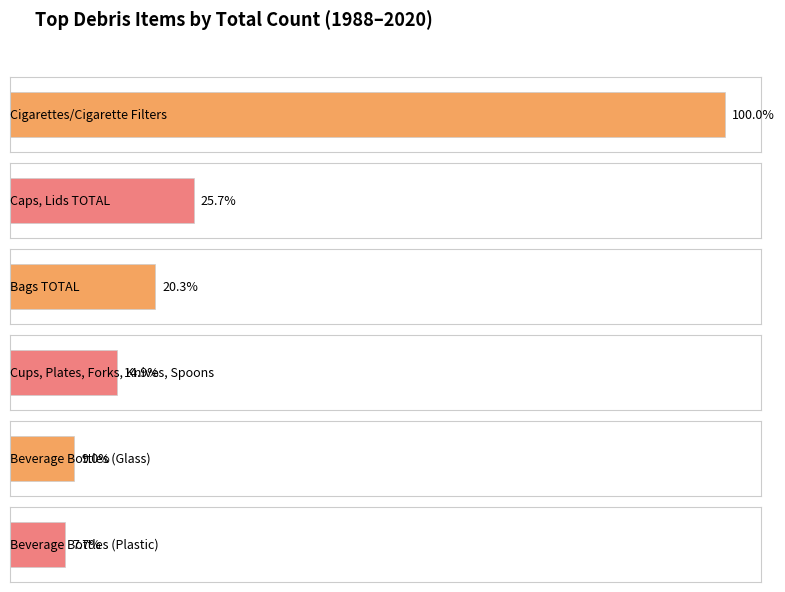

Which label corresponds to the largest value in the chart?

Cigarettes/Cigarette Filters